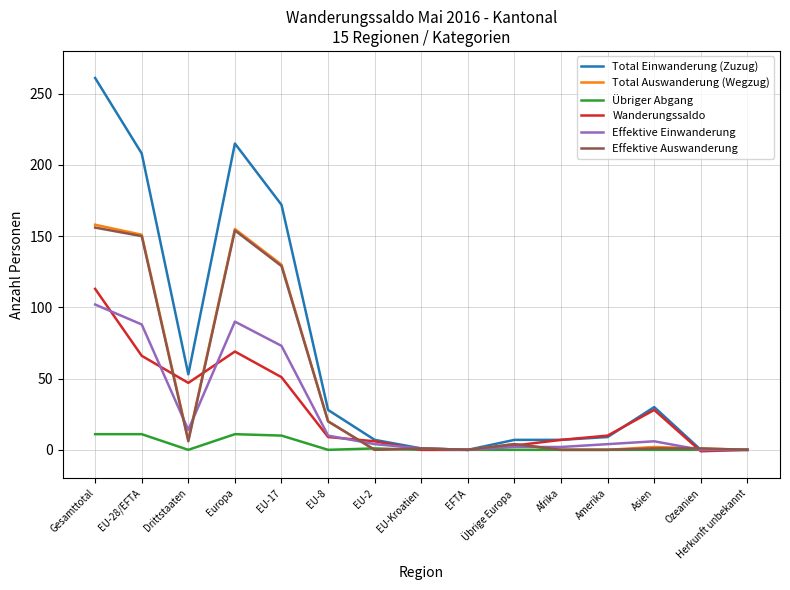

Where does the Effektive Auswanderung series first go above 1?

Gesamttotal